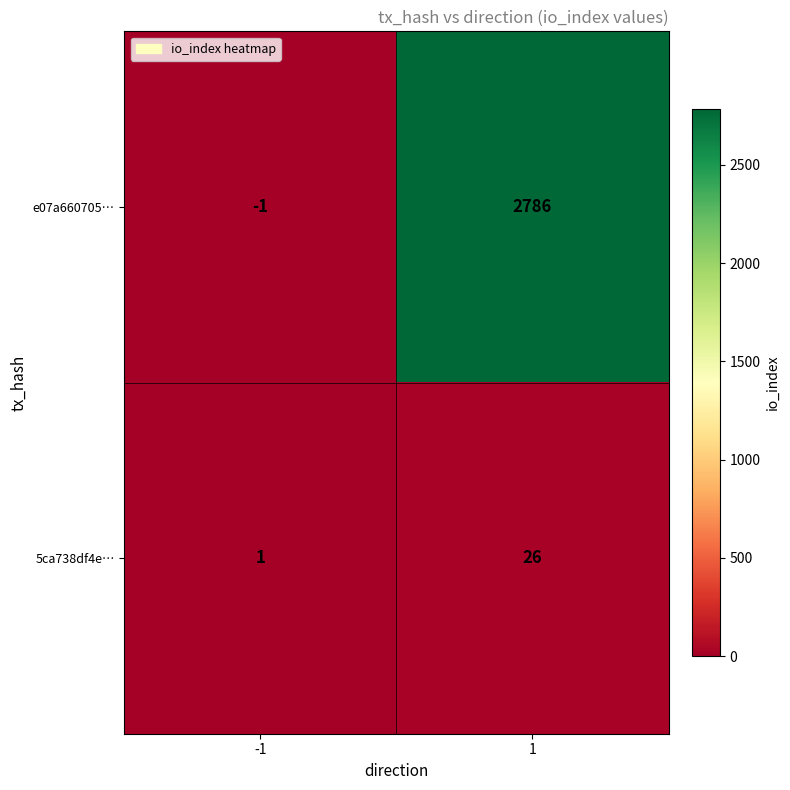

List the series in order of their peak value, highest first.

e07a660705…, 5ca738df4e…